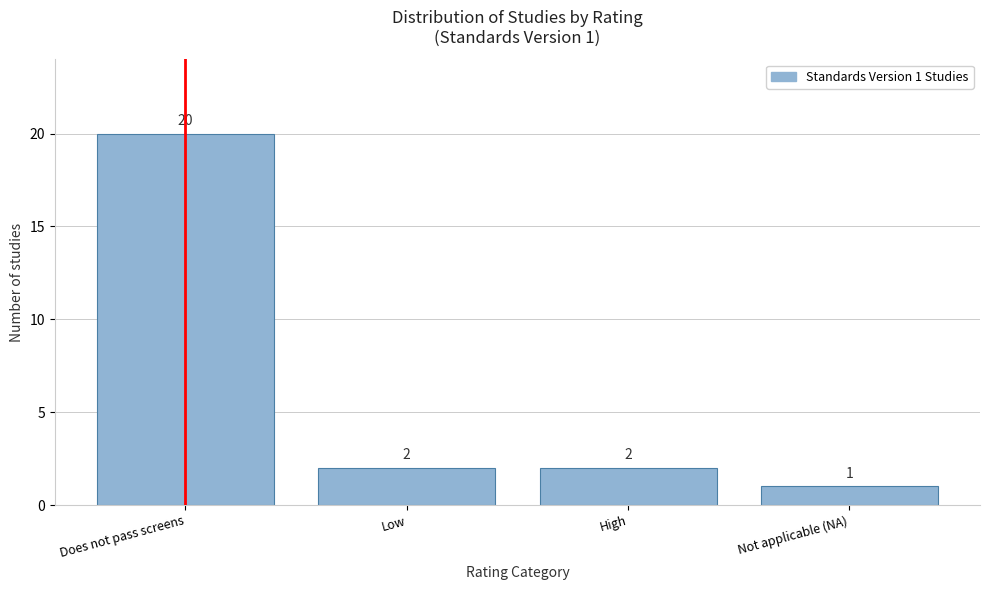

Reading left to right, extract all data points from this chart.

Does not pass screens=20	Low=2	High=2	Not applicable (NA)=1